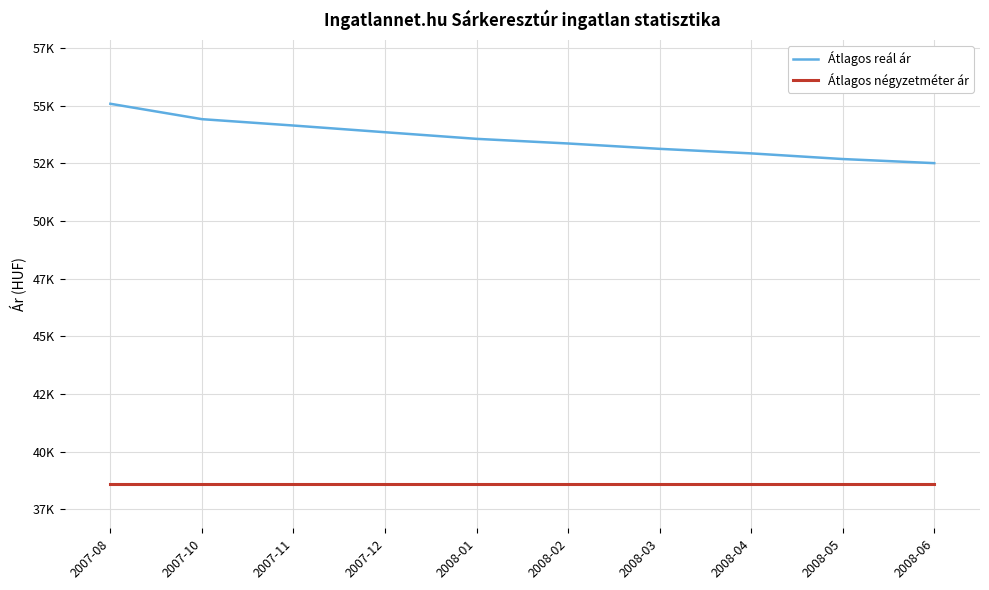

Is it true that Átlagos négyzetméter ár equals 22708 at 2007-12?

False